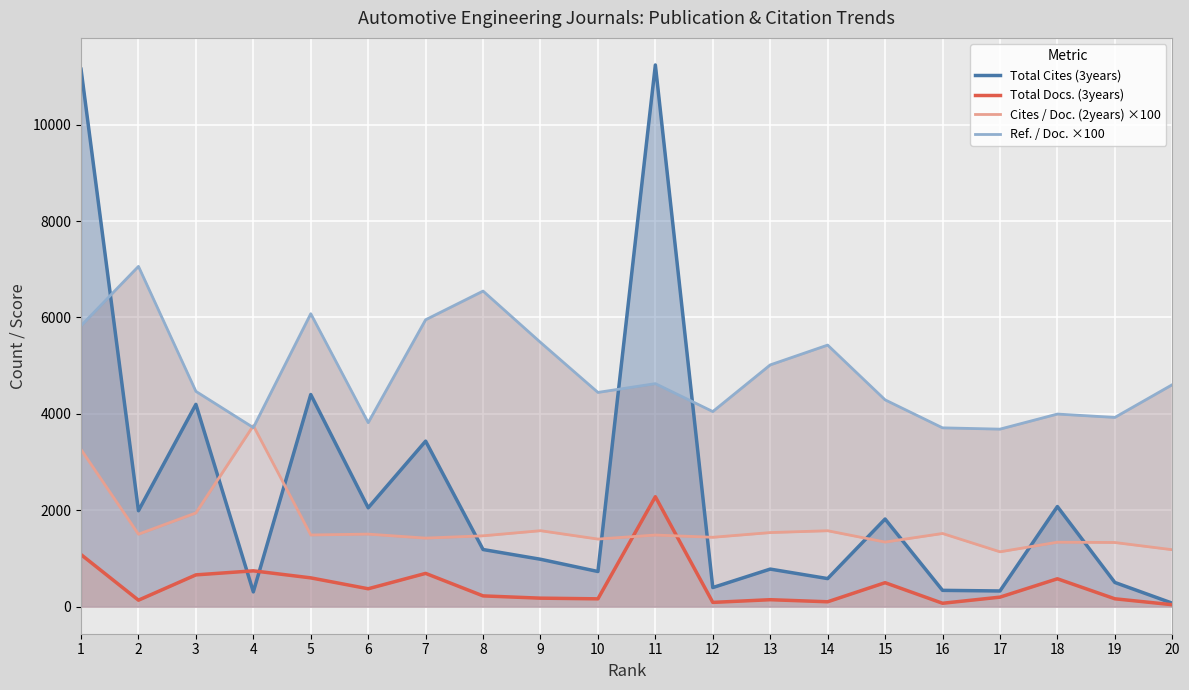

What is the average value of the Ref. / Doc. ×100 series?

4836.1